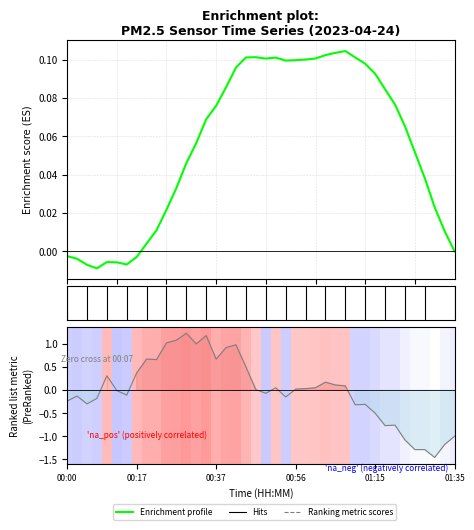

True or false: Enrichment profile has more than 2 points higher than both neighbors.

True